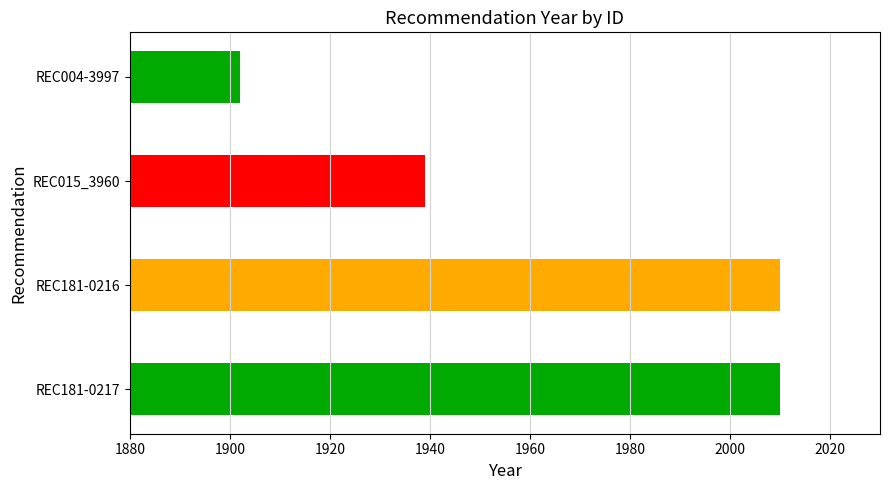

Which category has the lowest value across all series?

REC004-3997